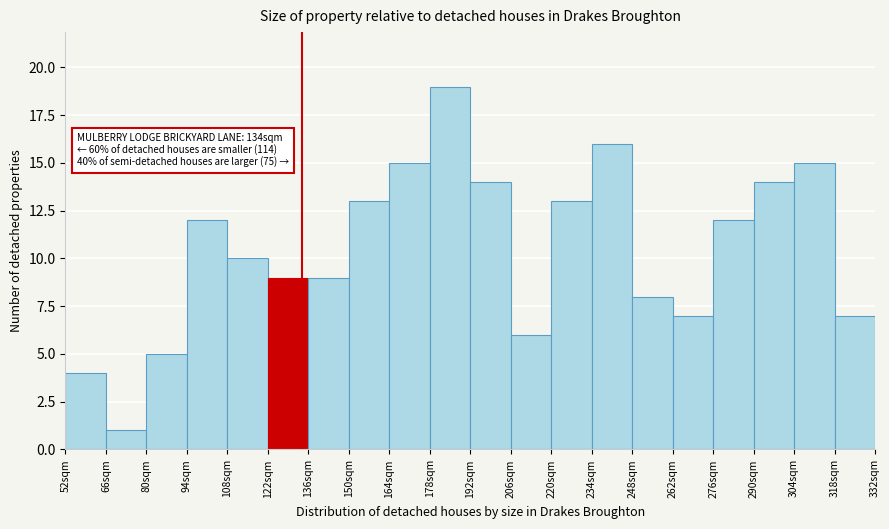

Which range on the x-axis has the tallest bar?

178 to 192